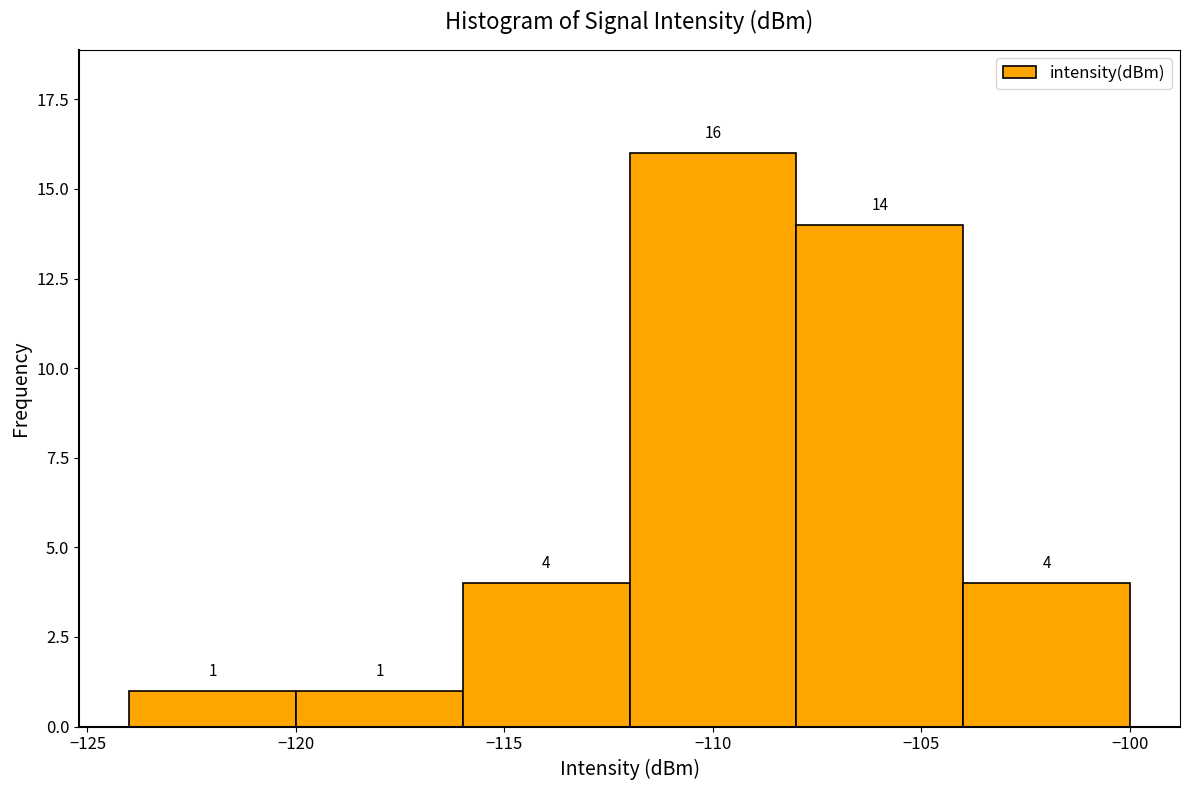

What is the height of the bar covering -104 to -100 on the x-axis?

4